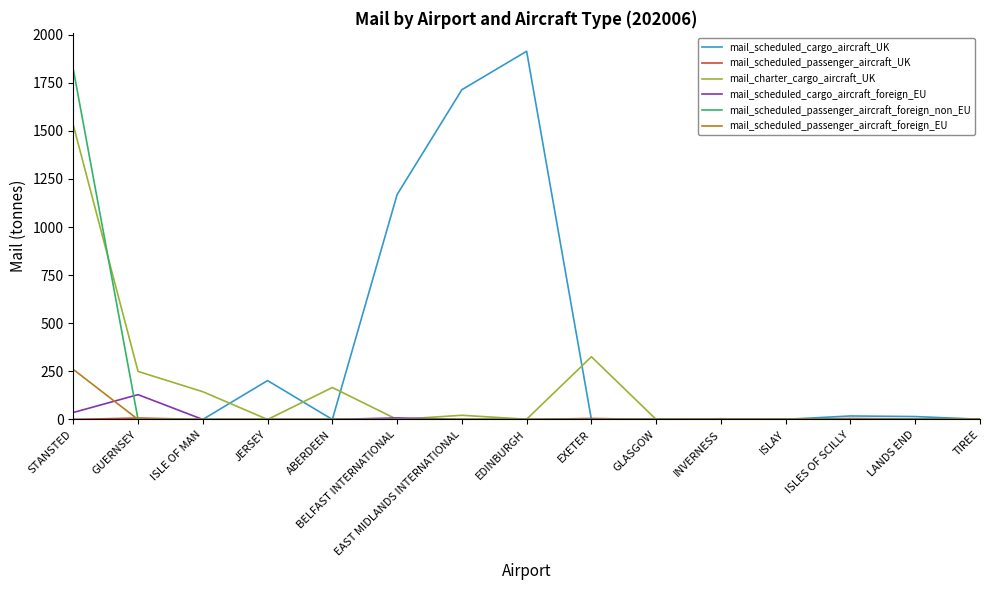

Does the chart display data point markers on the line(s)?

No